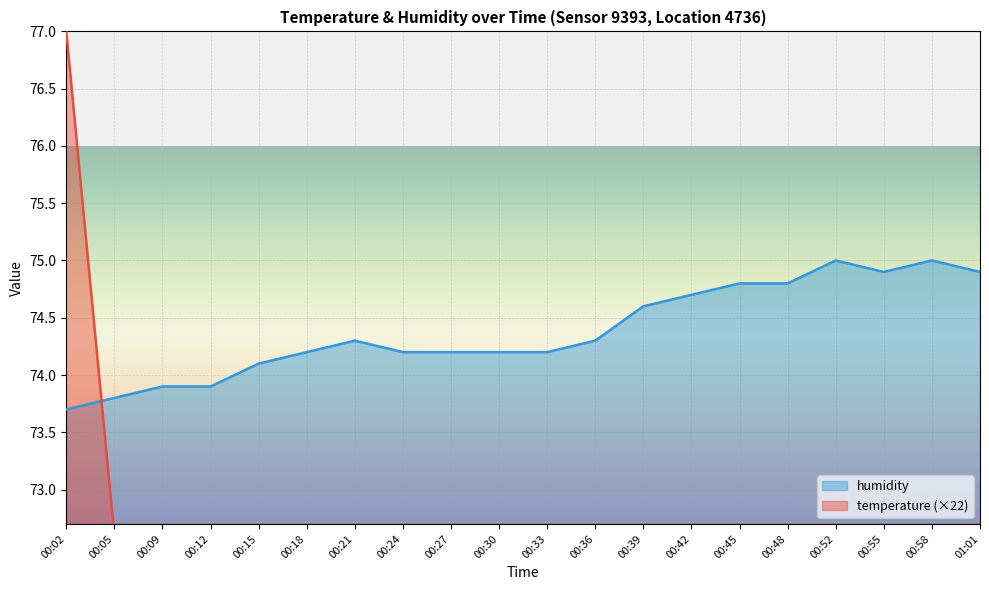

What is the sum of all humidity values?

1487.7